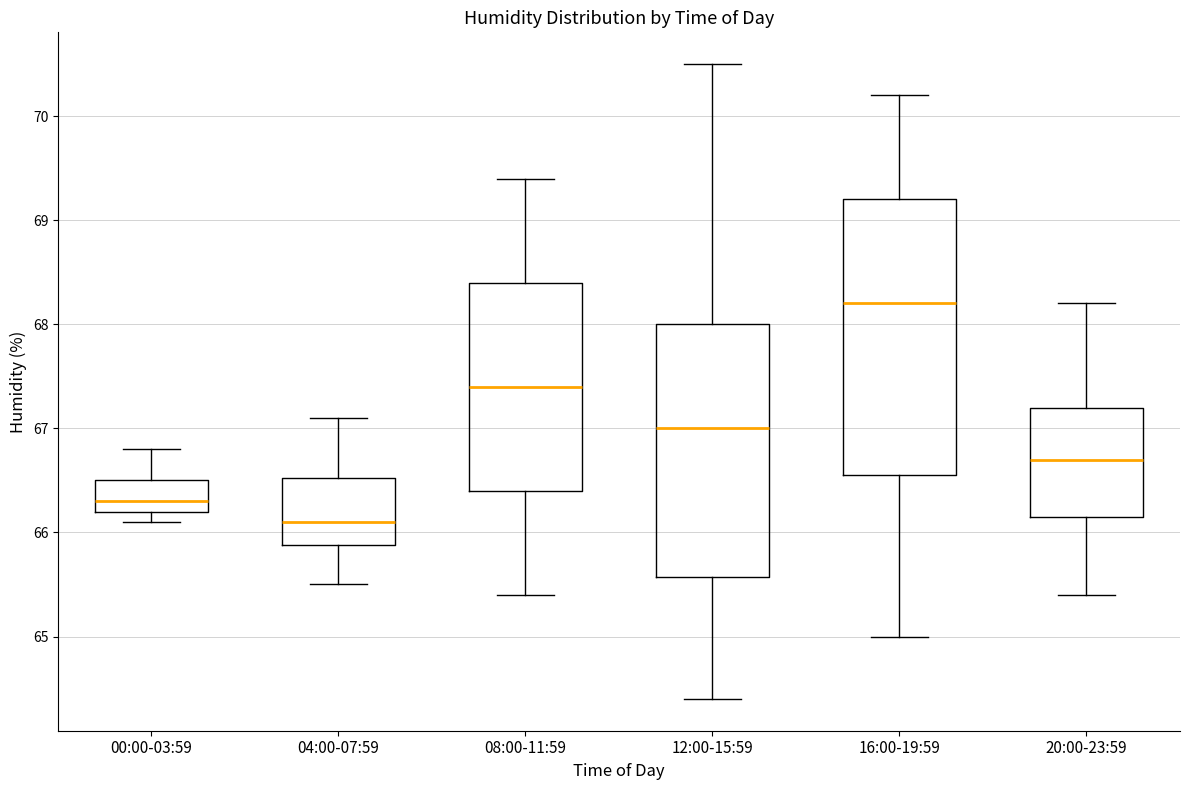

Which box has the highest median line?

16:00-19:59